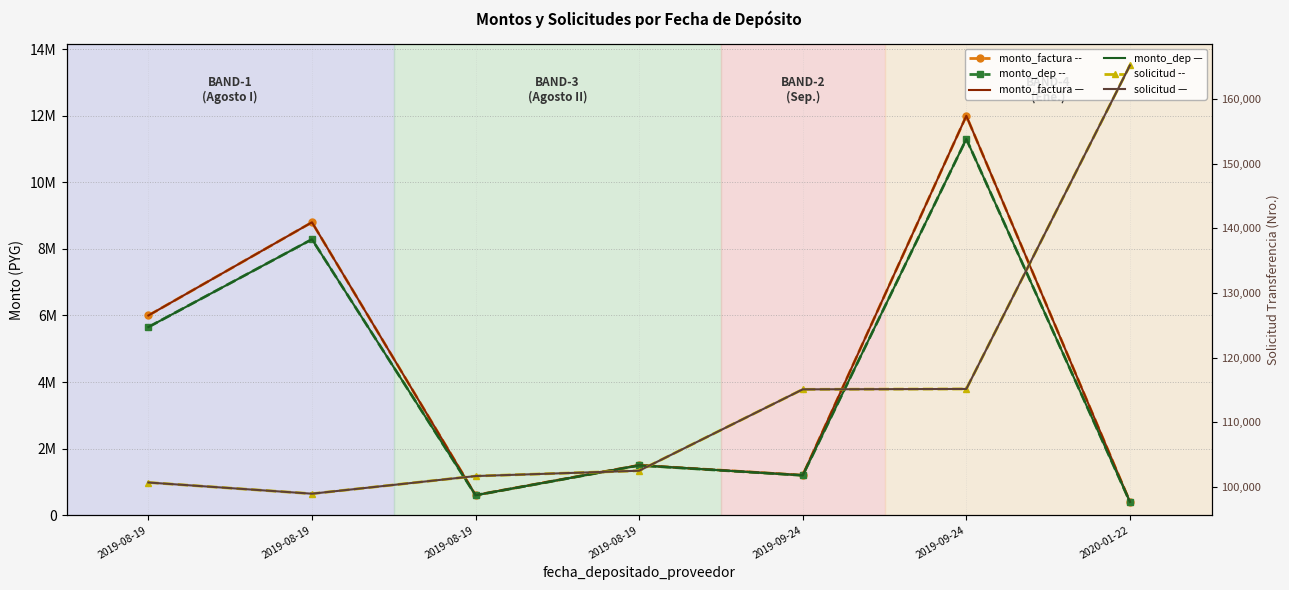

The solicitud_transferencia (dashed) series shows 115138 at 2019-09-24. True or false?

True